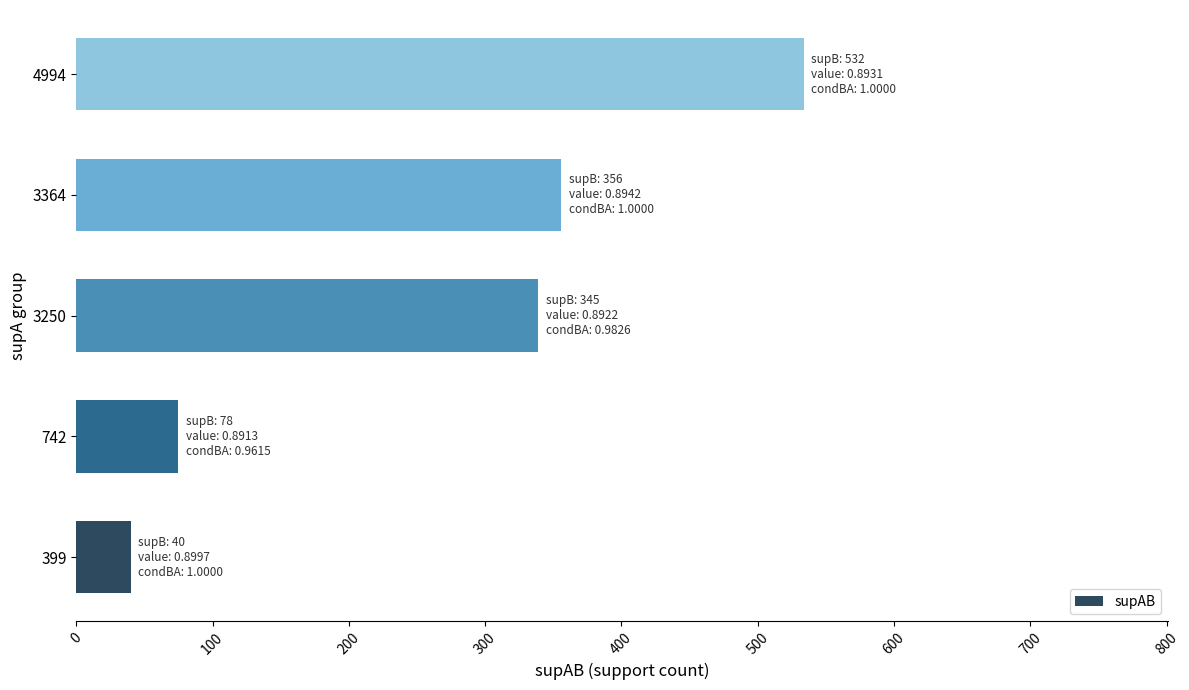

Approximately how many times larger is the value at 3250 compared to 4994?

0.6